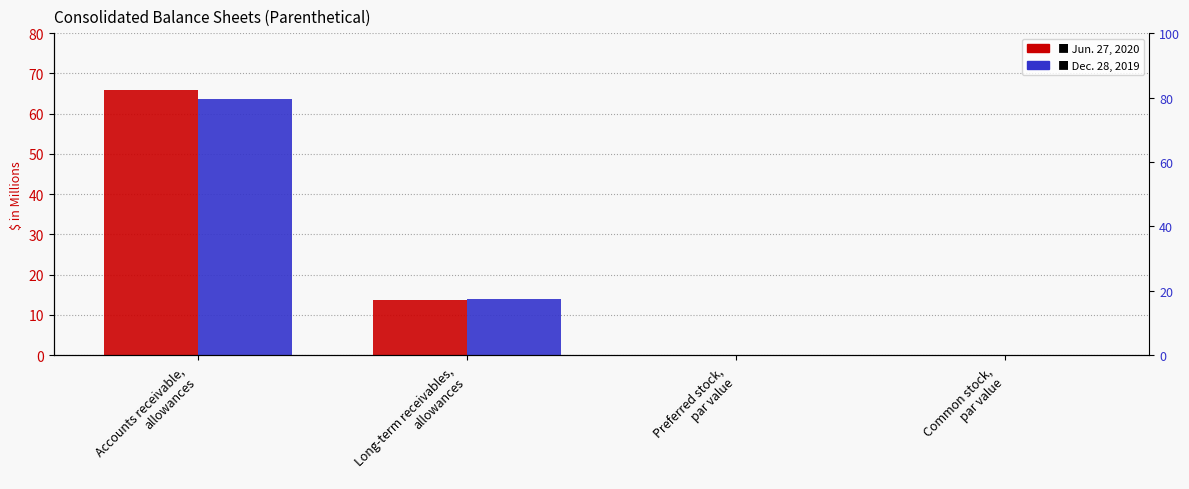

Reading right to left, extract all data points from this chart.

Jun. 27, 2020: 0.0	0.0	13.8	65.8
Dec. 28, 2019: 0.0	0.0	13.9	63.6